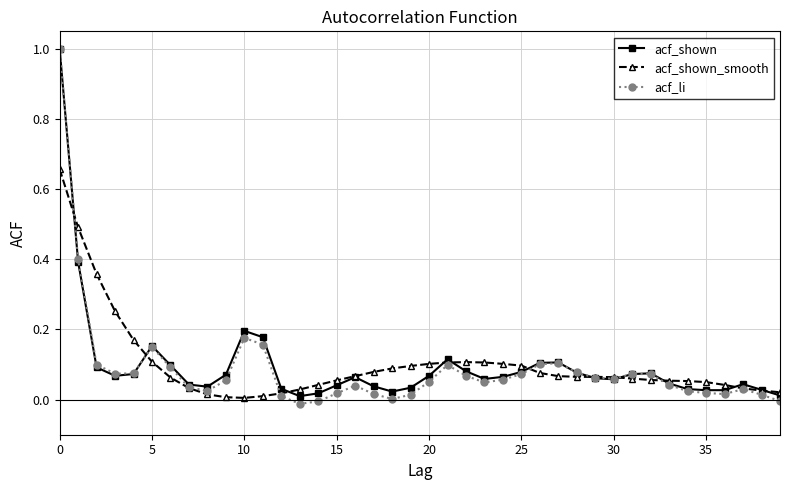

Which series has the largest range (max minus min)?

acf_li